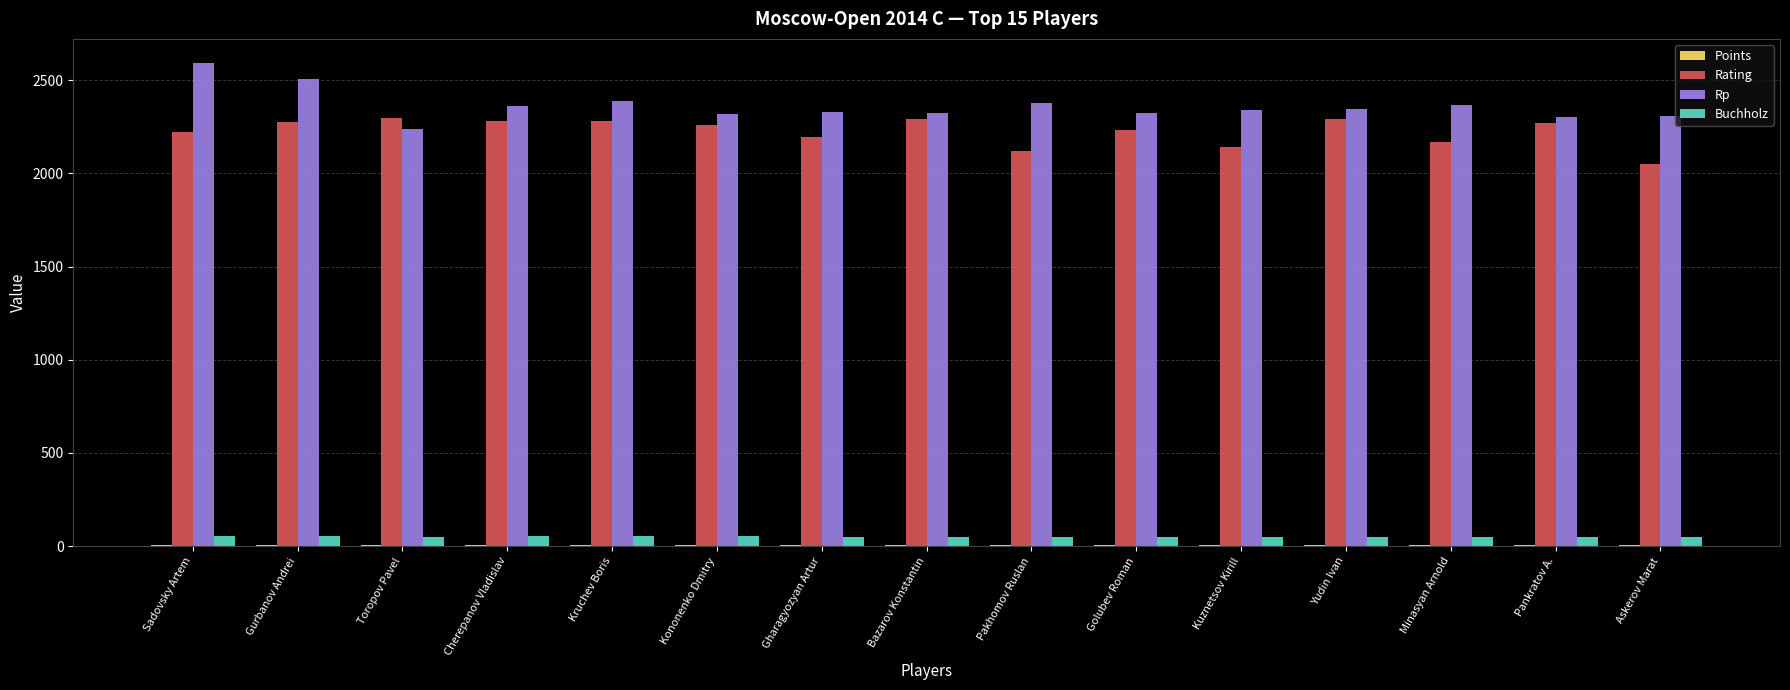

Which series has the largest total across all categories?

Rp